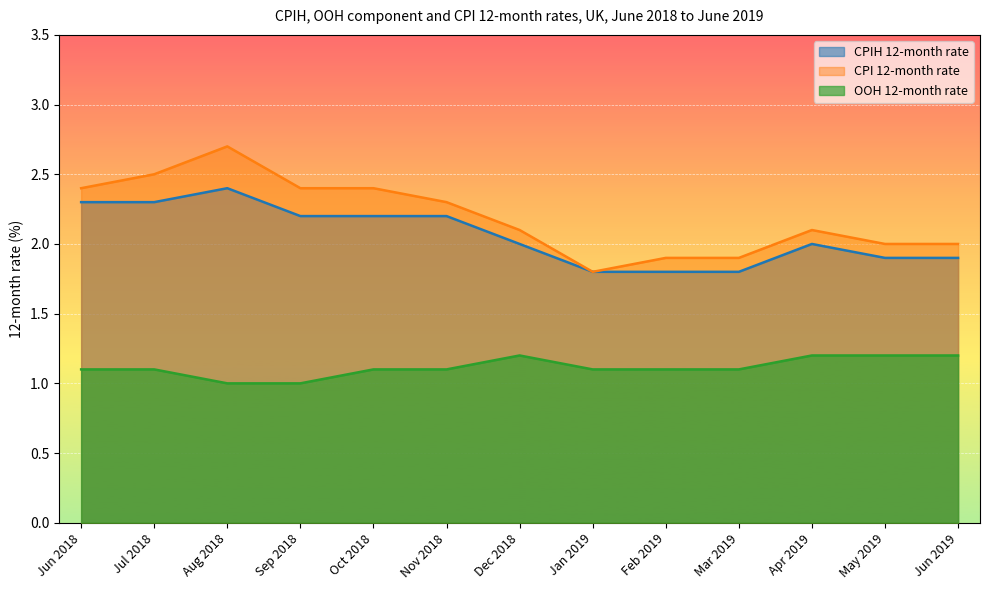

What is the sum of all CPI 12-month rate values?

28.5